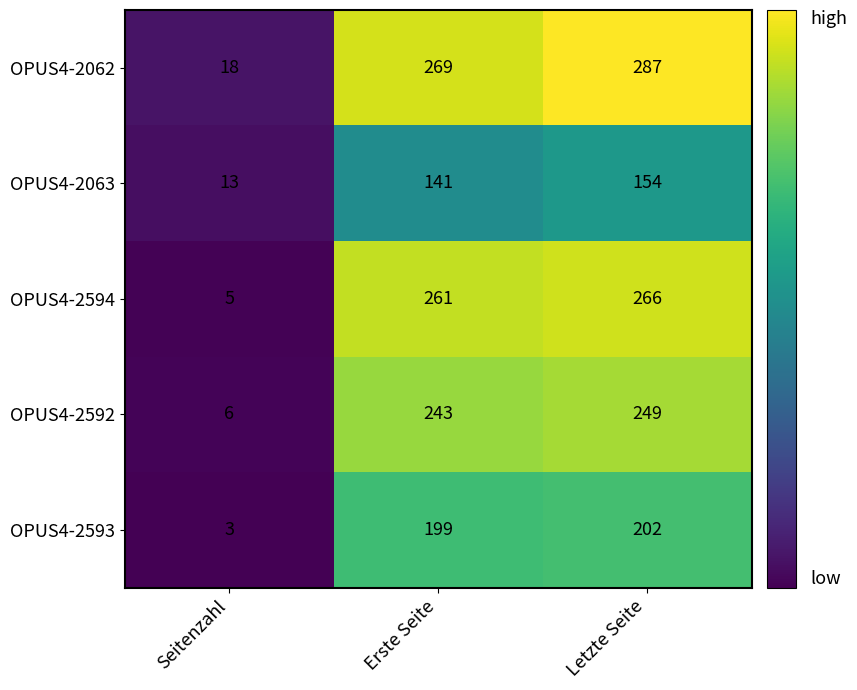

Rank the series by their maximum value, from highest to lowest.

OPUS4-2062, OPUS4-2594, OPUS4-2592, OPUS4-2593, OPUS4-2063